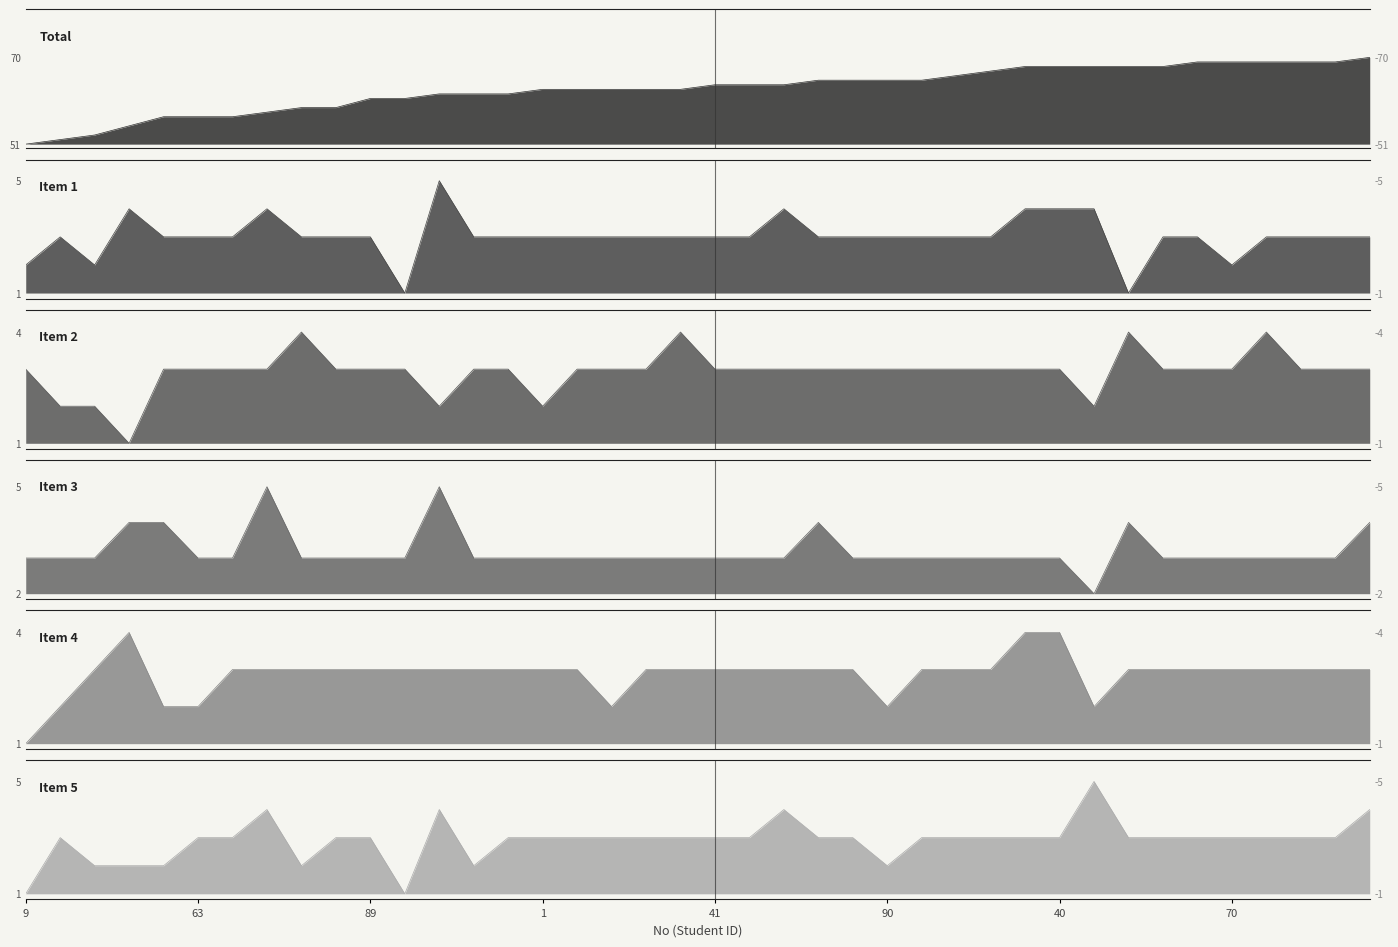

Between 78 and 45, which series saw the biggest shift?

Total